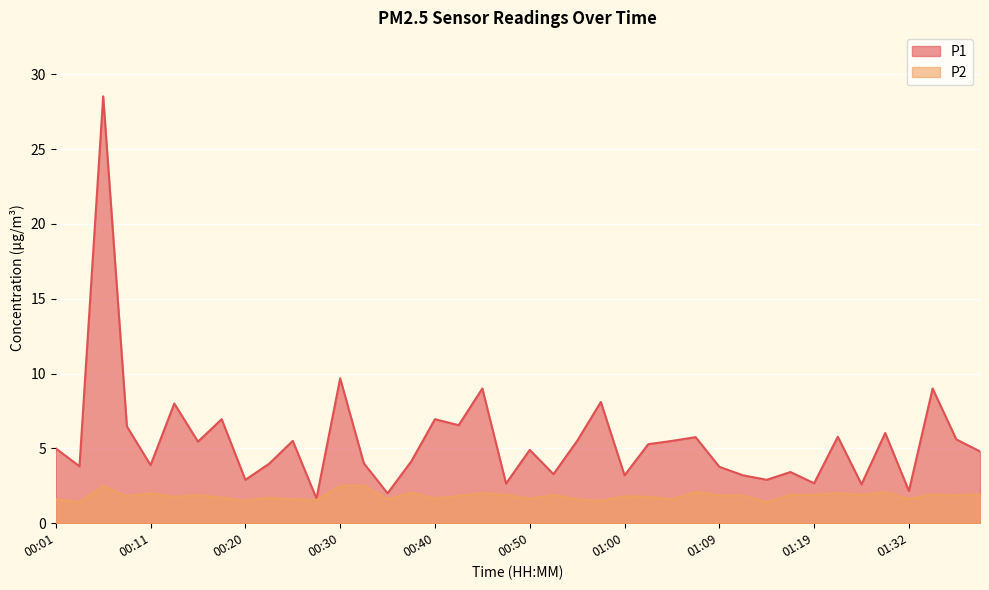

What is the difference between the P2 values at 00:43 and 01:17?

0.1